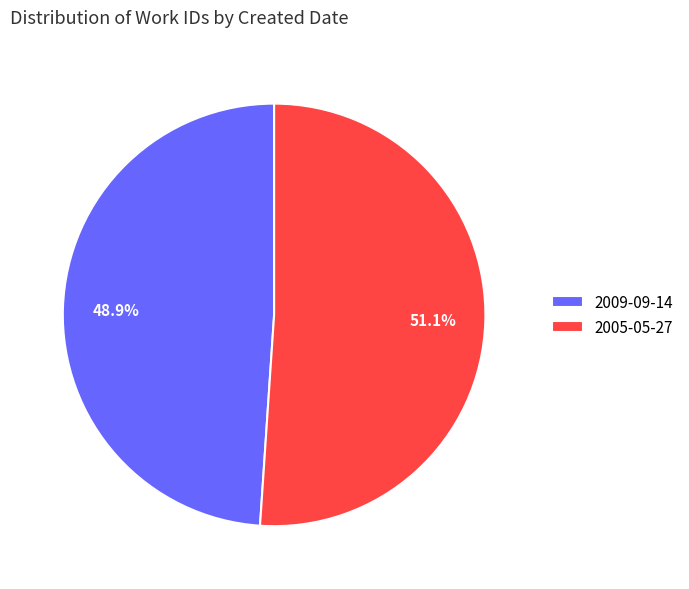

Which slice is the smallest?

2009-09-14